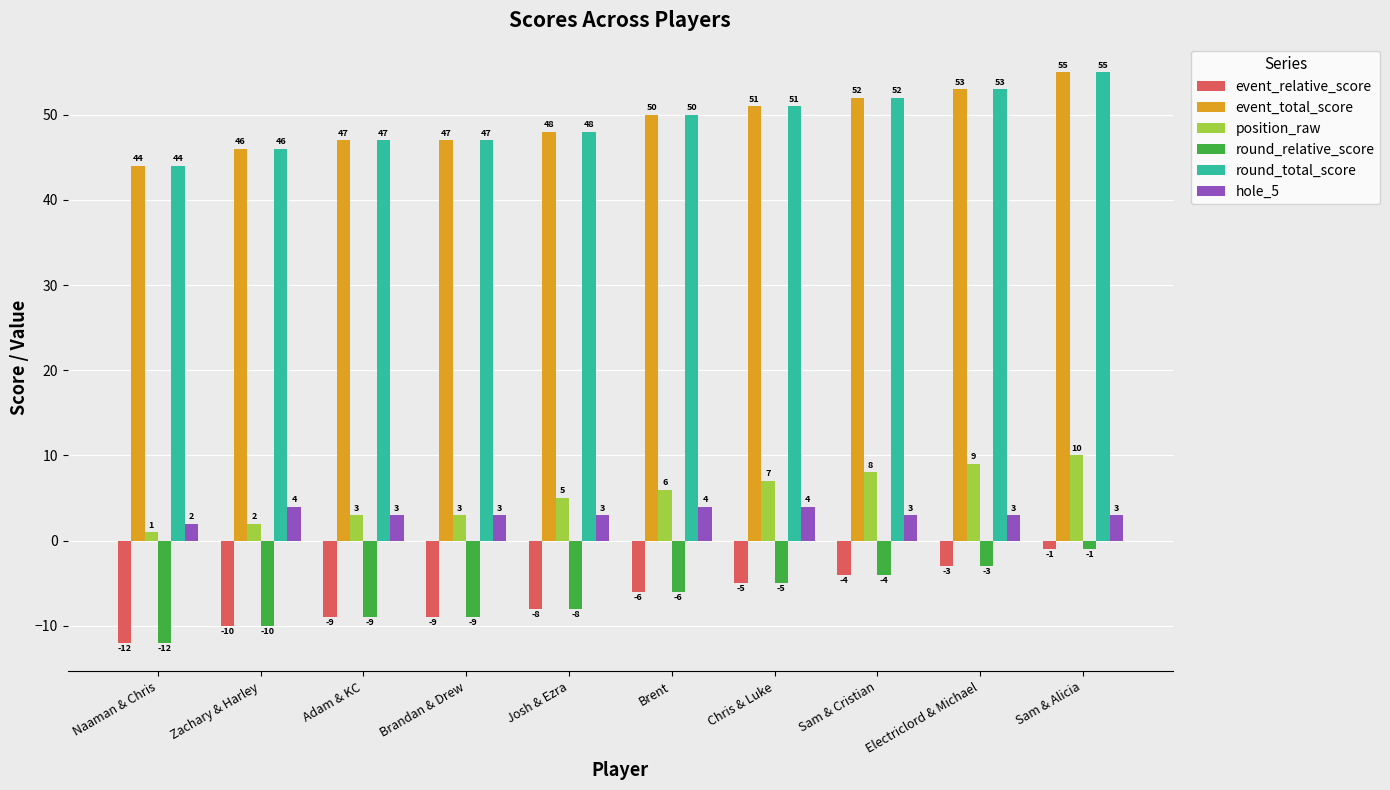

What is the spread (max minus min) of values at Sam & Cristian?

56